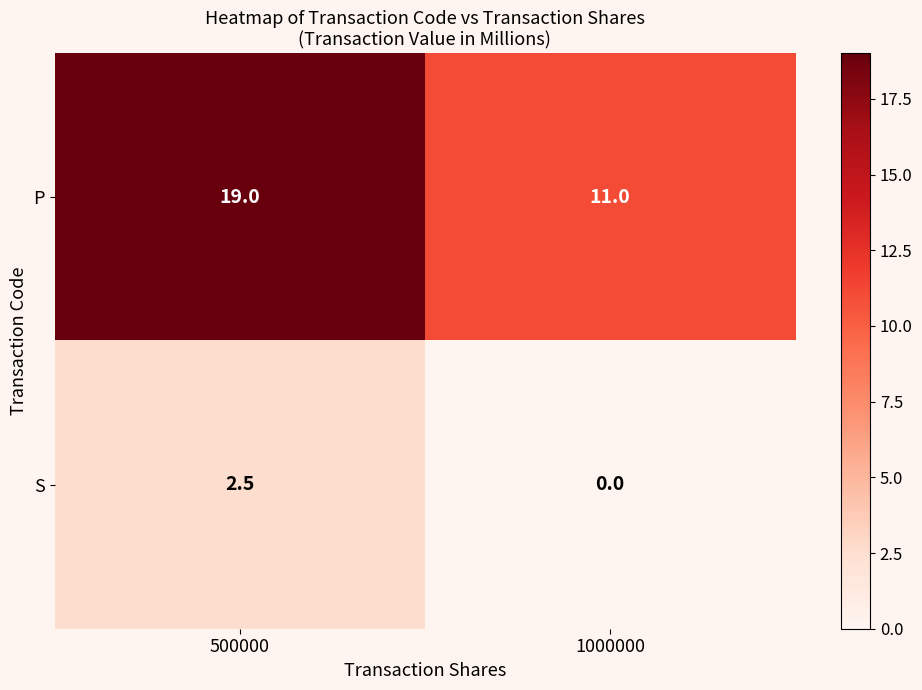

Reading left to right, list all the values displayed in this chart.

P: 500000=19.0	1000000=11.0
S: 500000=2.5	1000000=0.0